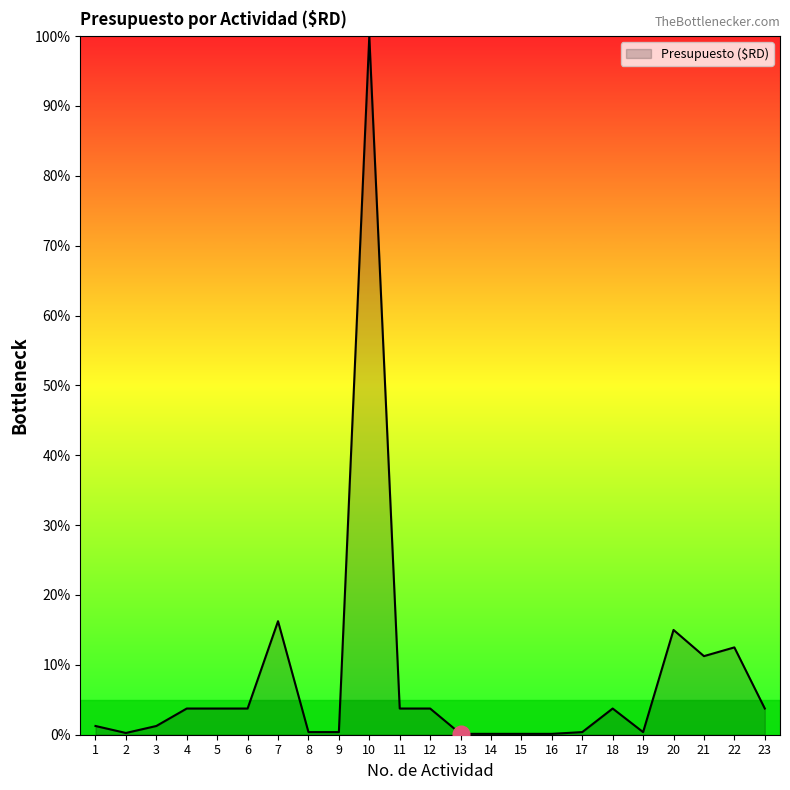

What is the difference between the maximum and minimum values?

99.9